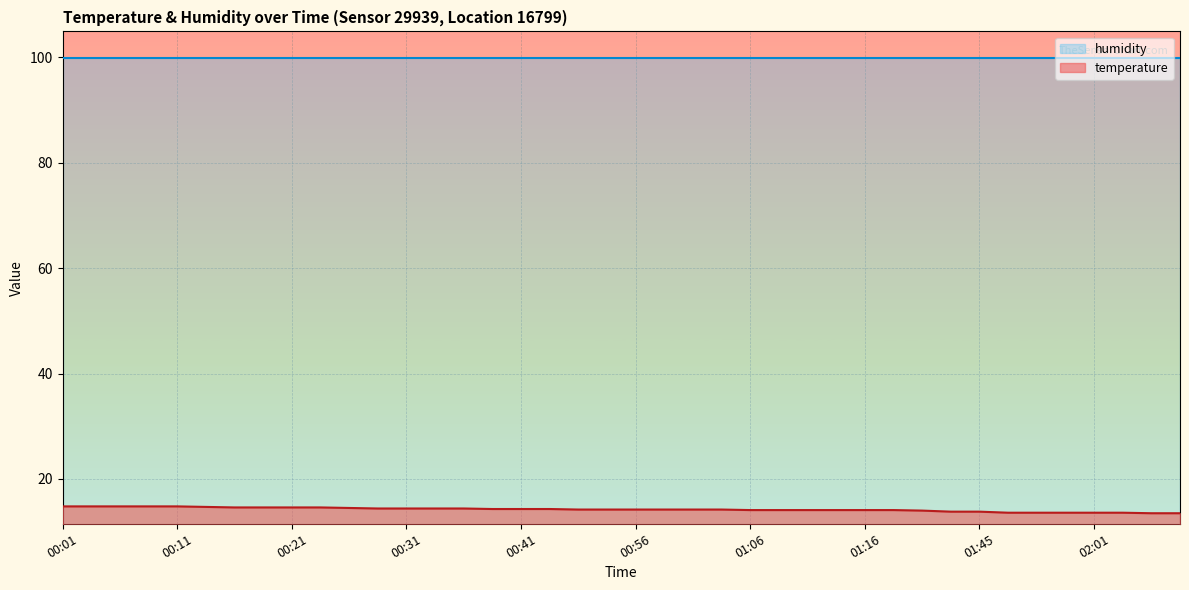

Which category has the lowest value across all series?

02:06